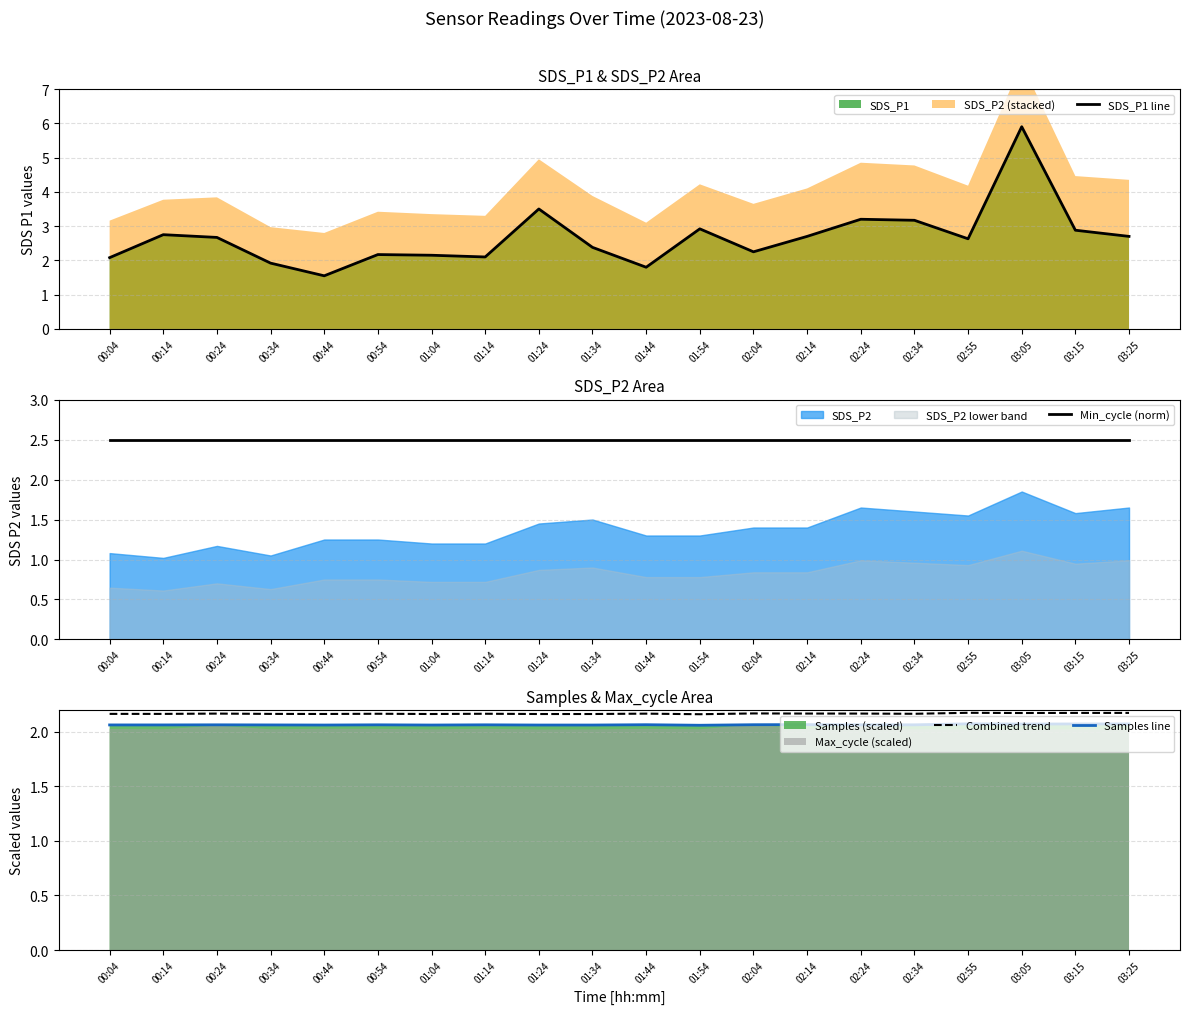

Between 01:54 and 02:04, which series saw the biggest shift?

SDS_P1 line